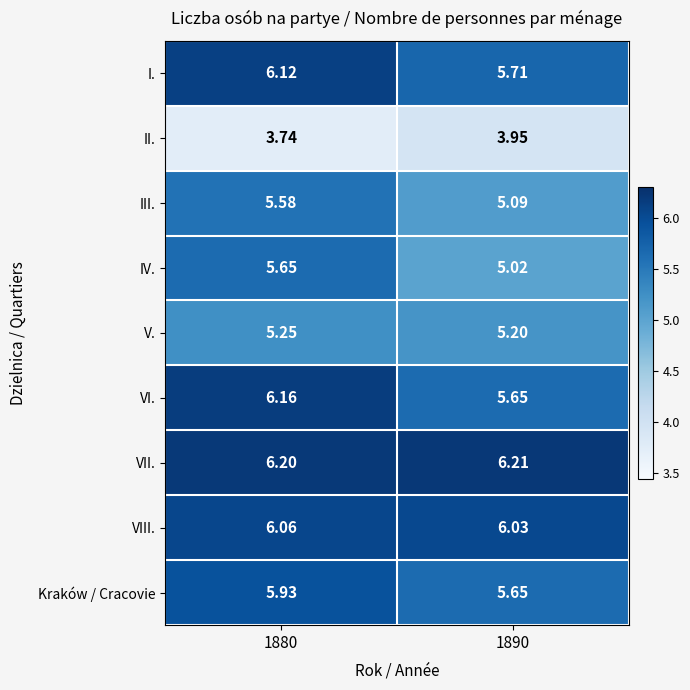

Which series has the widest spread of values?

IV.